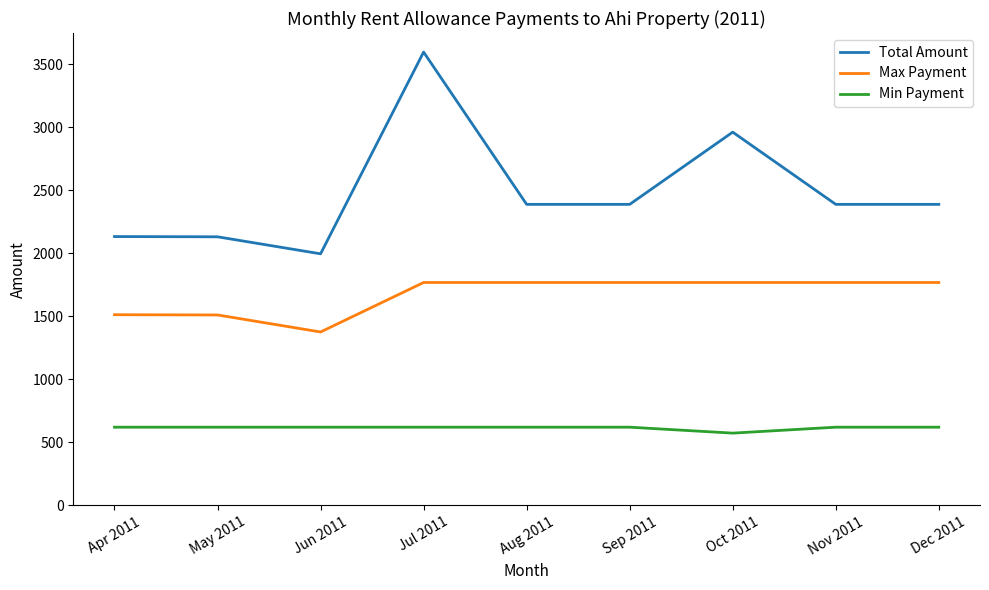

Is it true that Min Payment equals 342.0 at Sep 2011?

False